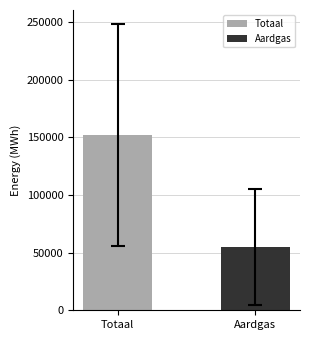

What are all the series names shown in the legend?

Totaal, Aardgas